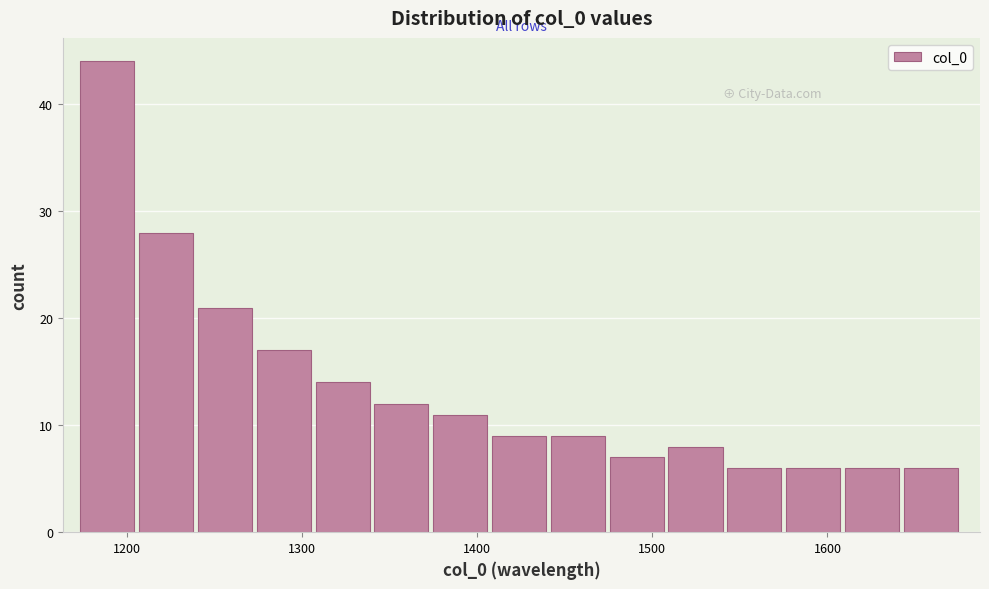

Read against the x-axis, roughly where is the centre of the tallest bar?

1190